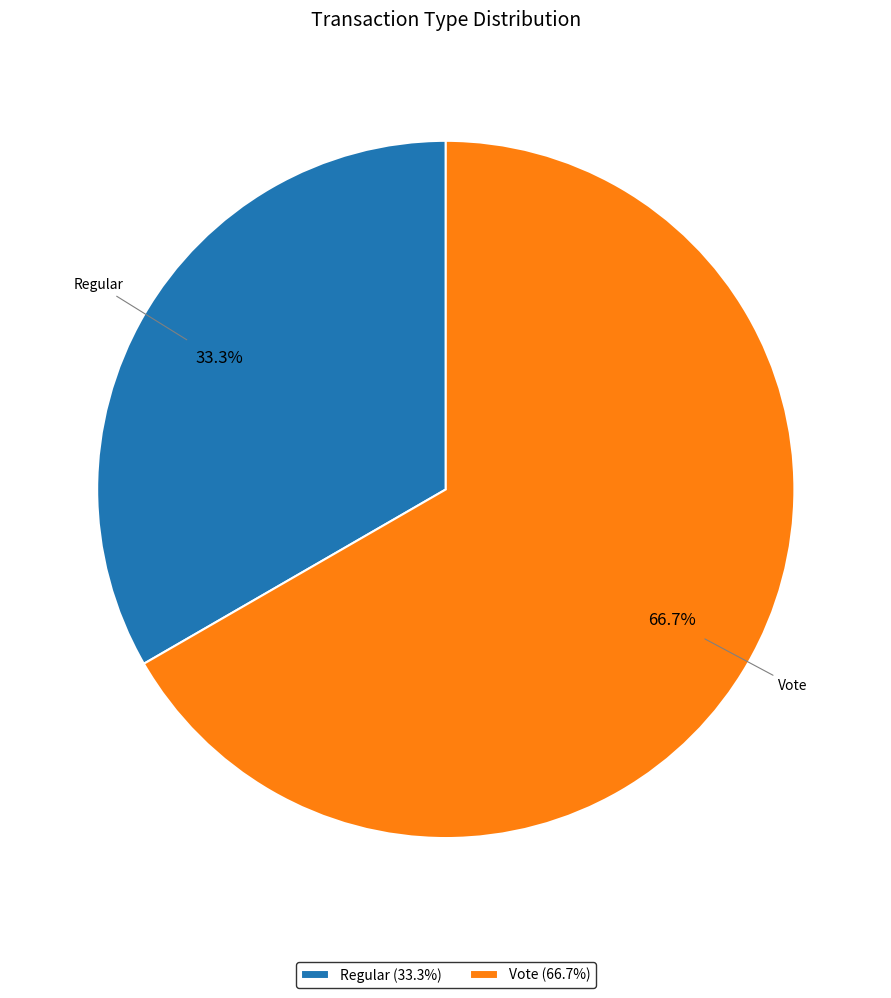

To the nearest percent, what is the average slice percentage?

50%